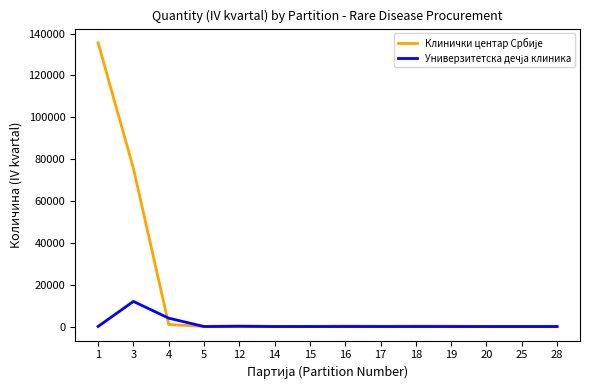

How many lines are shown in the chart?

2